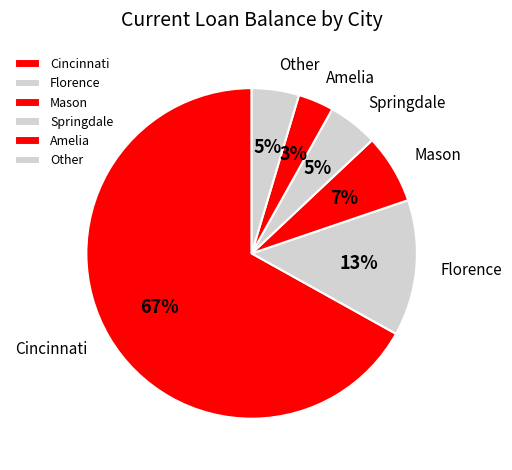

How many segments does this pie chart have?

6